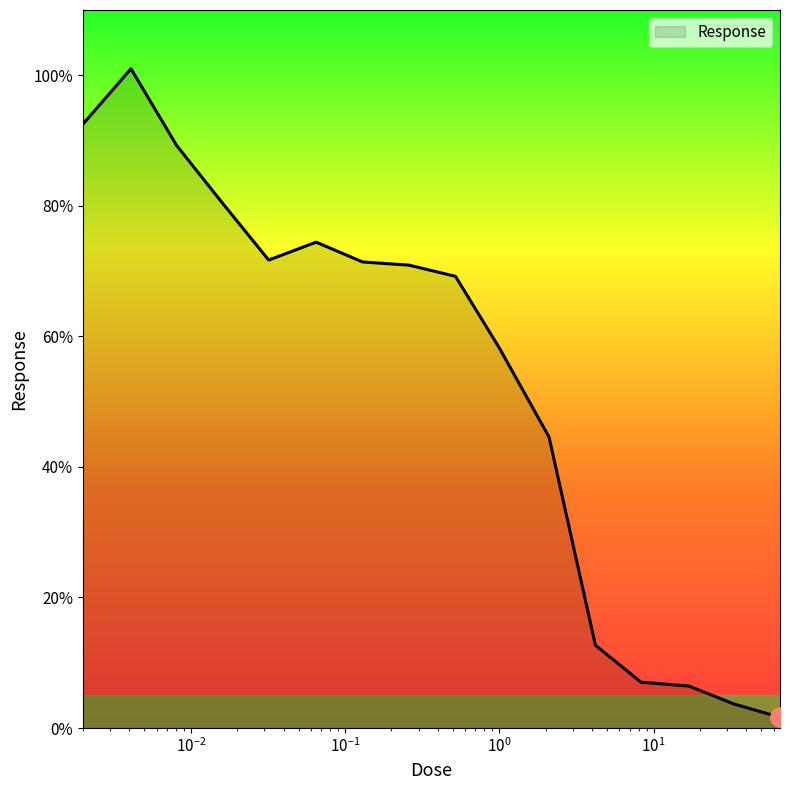

What is the greatest value displayed?

101.0